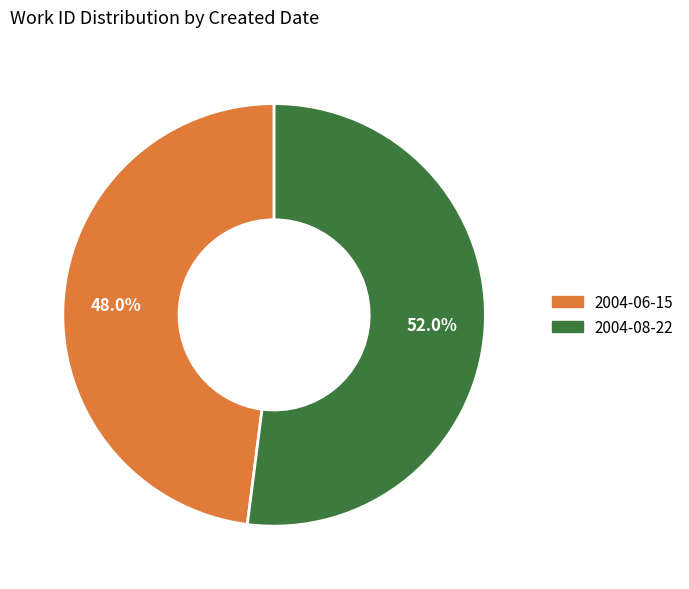

How many slices are in this pie chart?

2